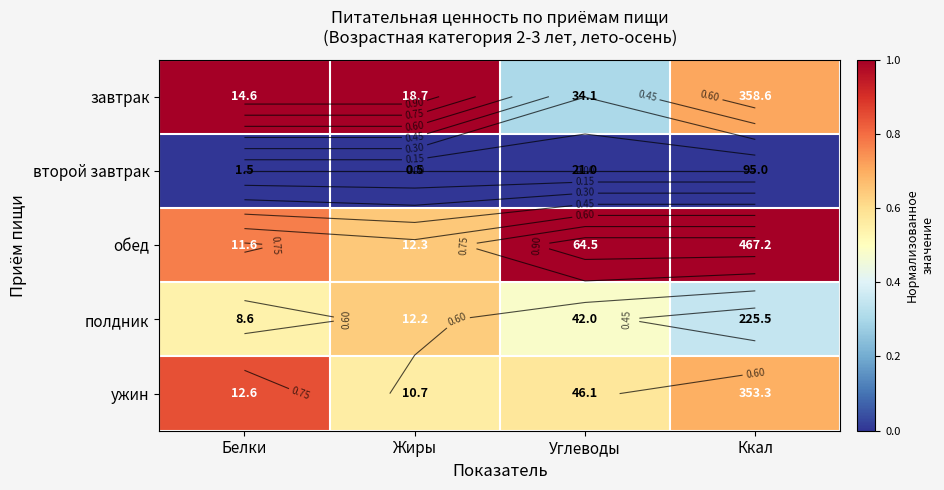

At which label is второй завтрак closest to 0?

Белки